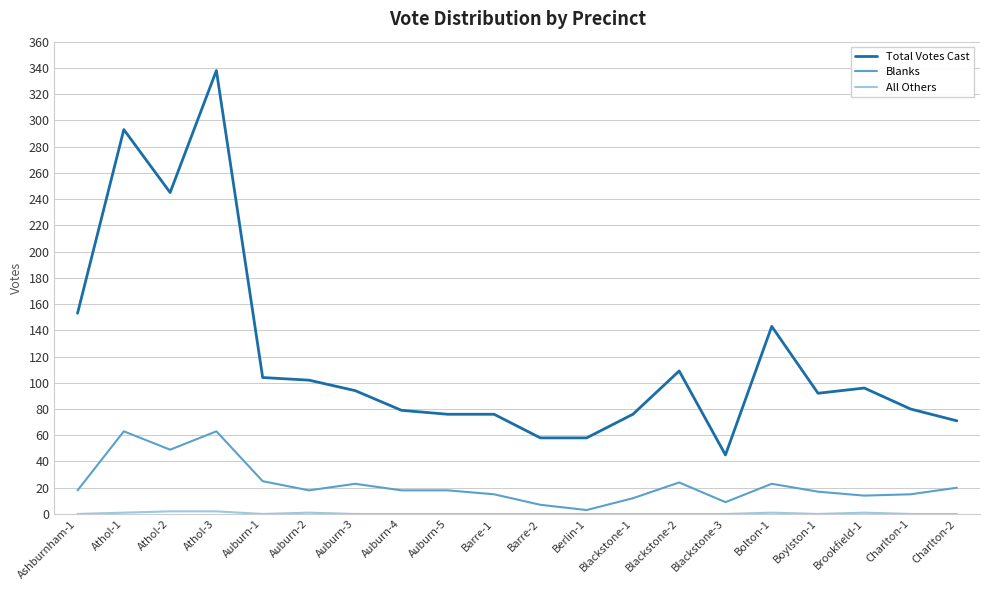

What position from the left is Auburn-5?

9